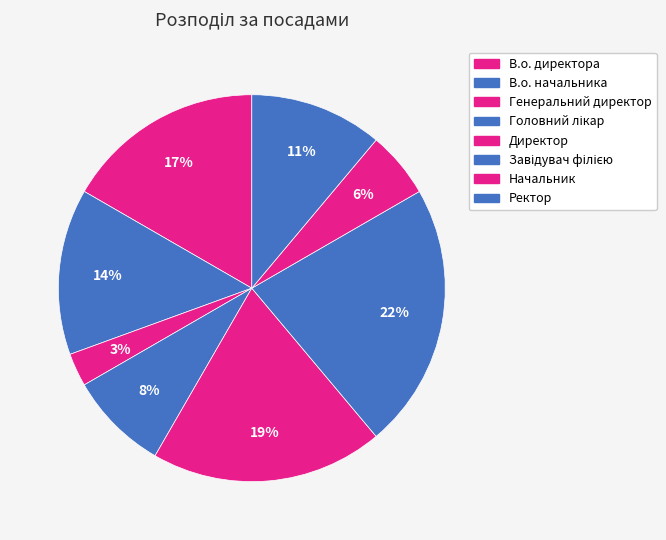

Count the number of slices in the pie.

8